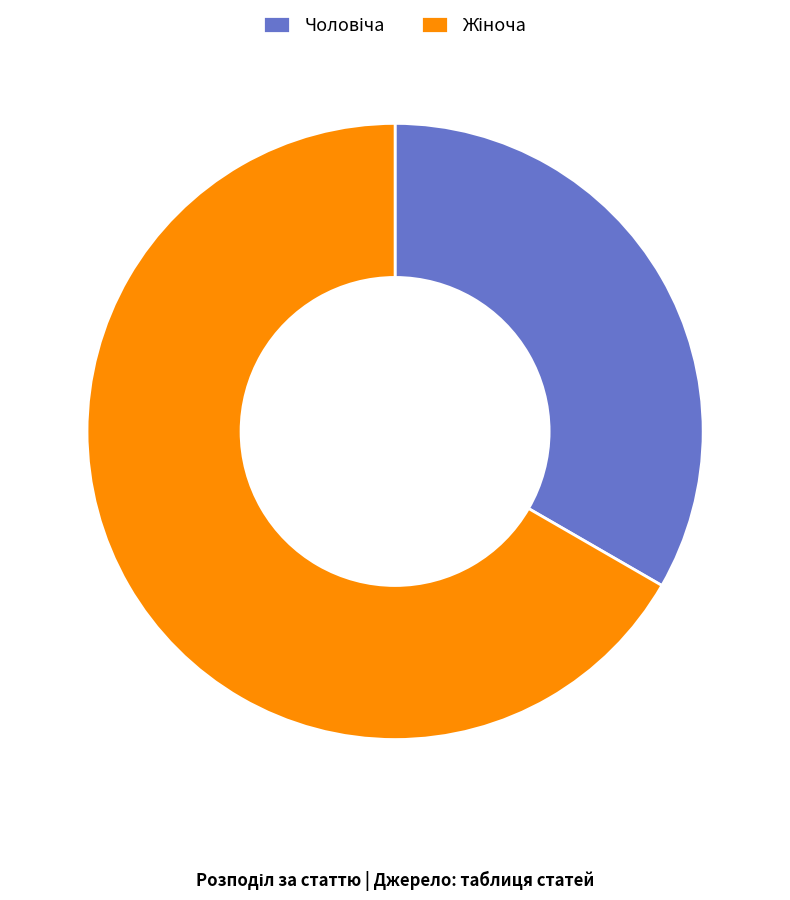

Is there any slice that represents more than half of the pie?

Yes